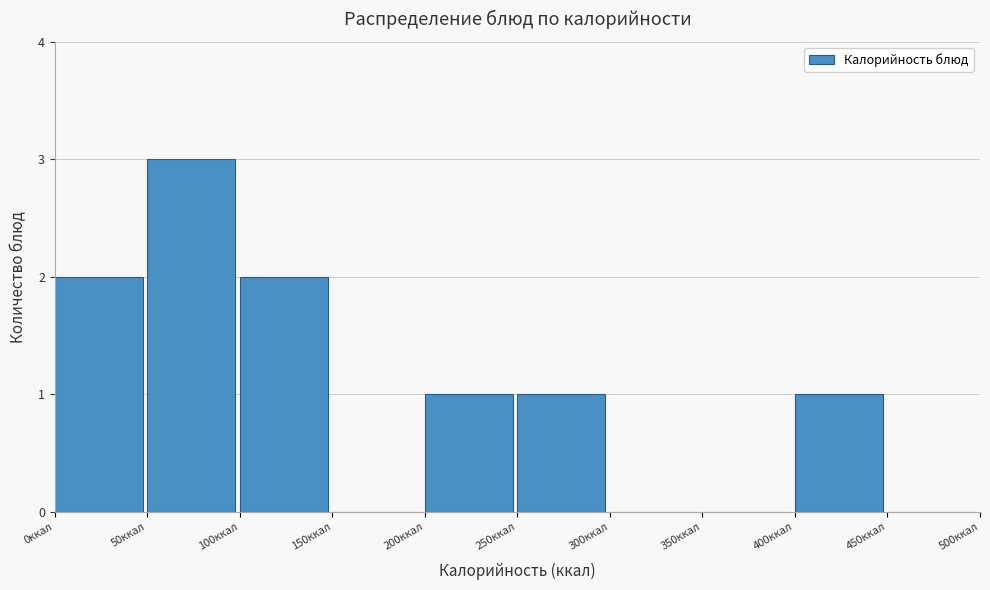

Which range on the x-axis has the tallest bar?

50 to 100